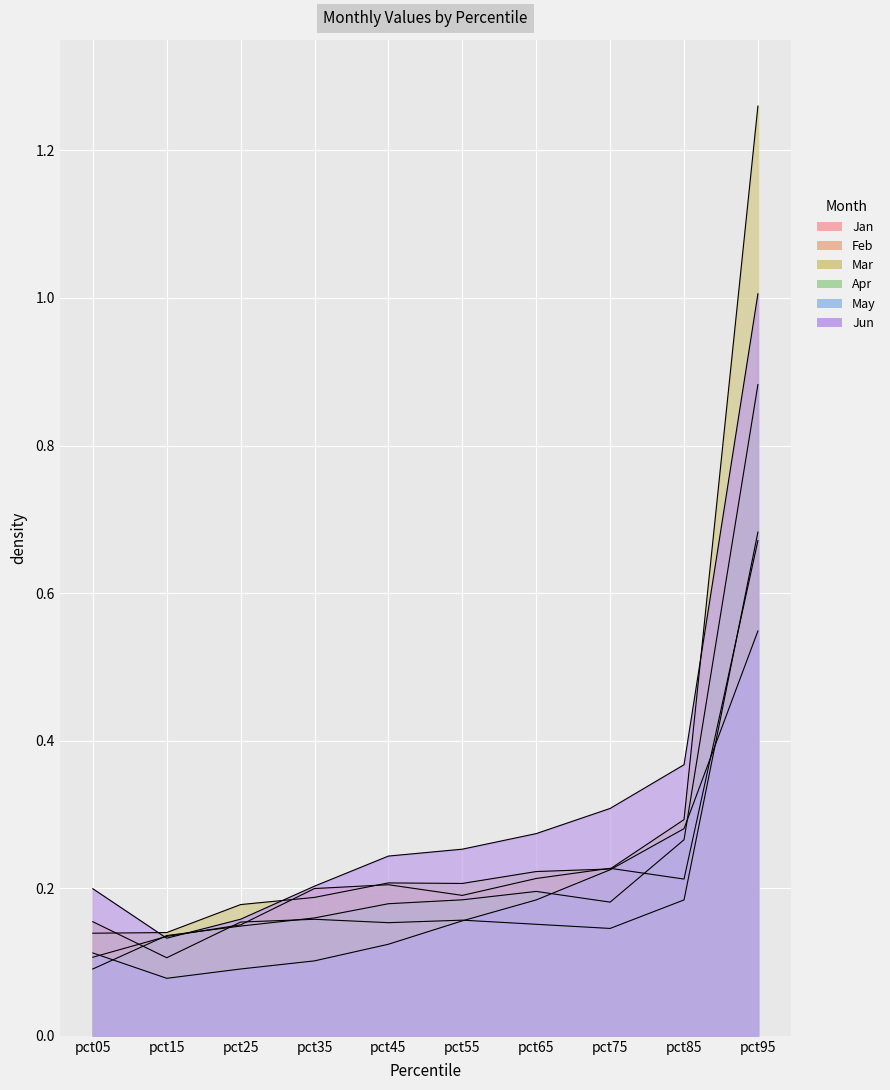

What is the difference between the May values at pct05 and pct95?

0.4